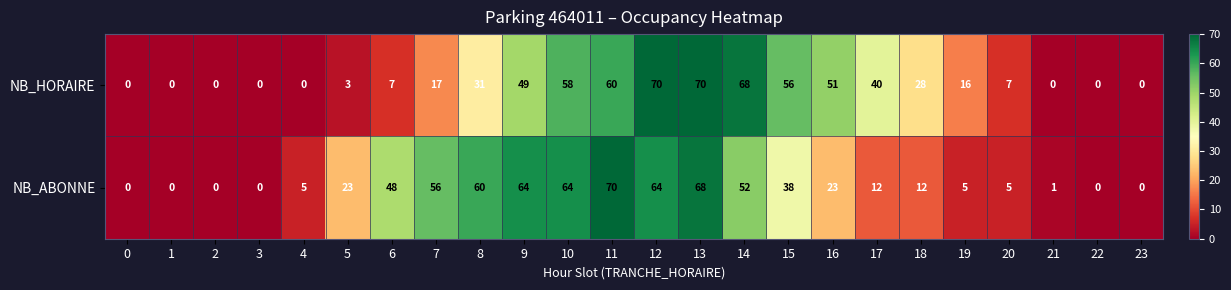

What is the highest value of the NB_ABONNE series?

70